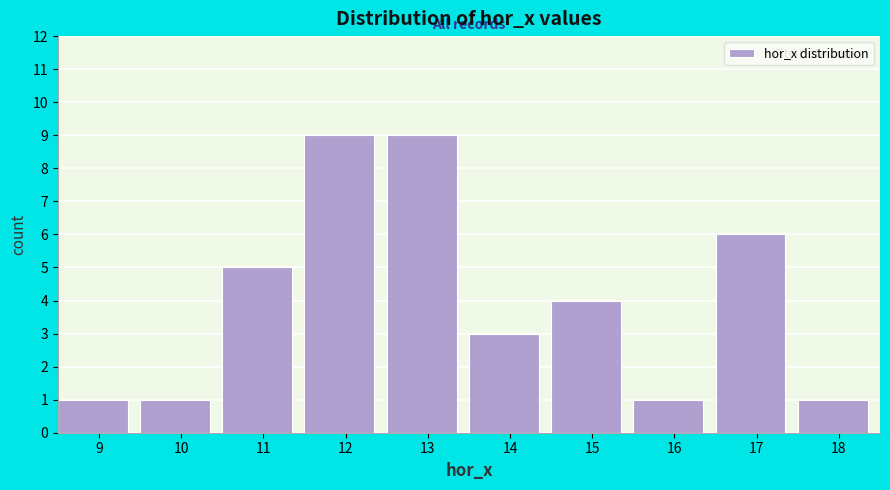

Reading left to right, transcribe all the data shown in this chart.

1	1	5	9	9	3	4	1	6	1